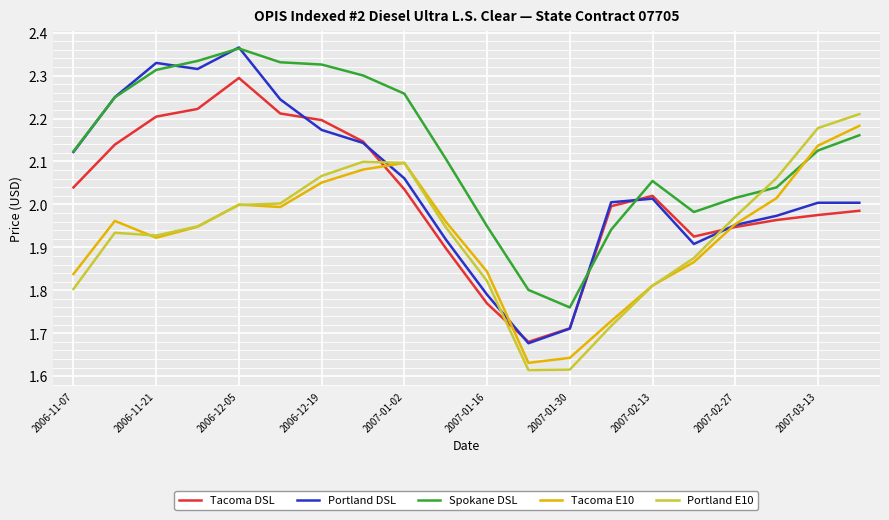

Which series has the largest total across all categories?

Spokane DSL